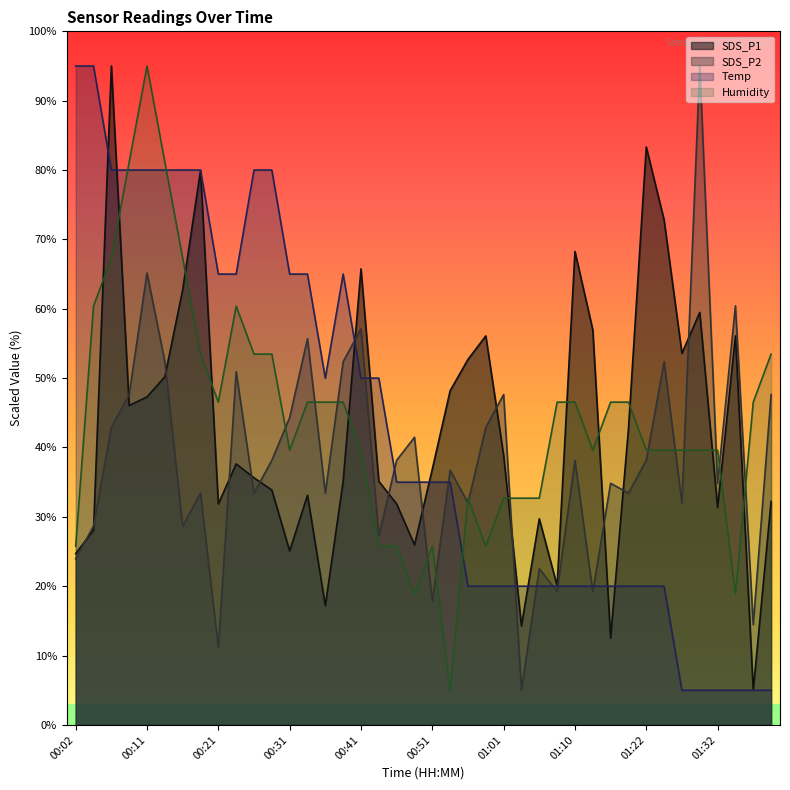

Which category has the lowest value in the Humidity series?

00:53